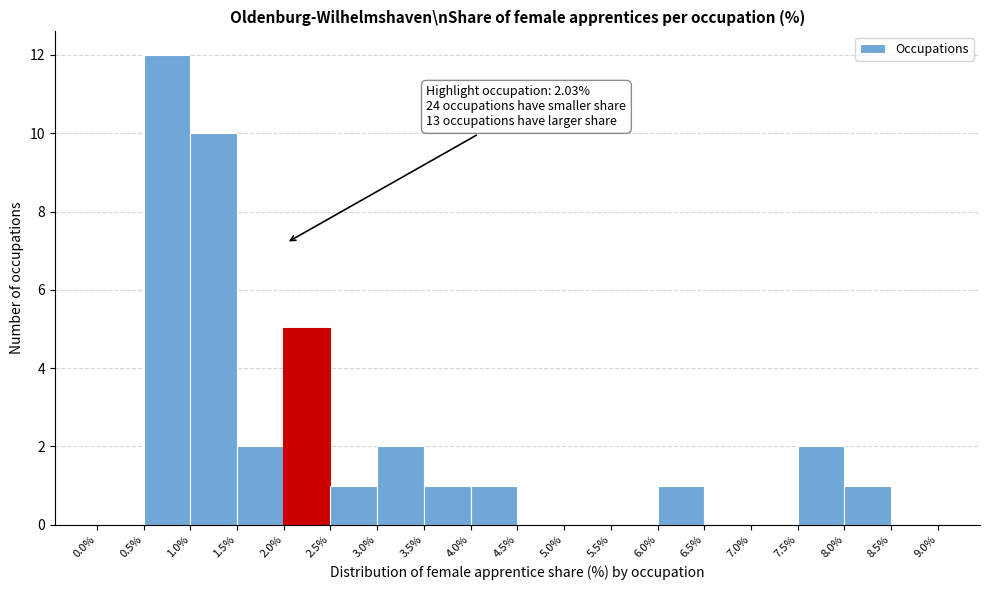

Which range on the x-axis has the tallest bar?

0.5% to 1.0%